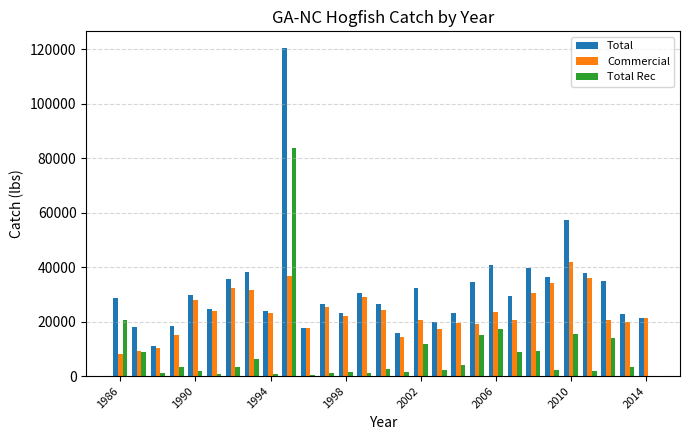

Which series has the largest total across all categories?

Total